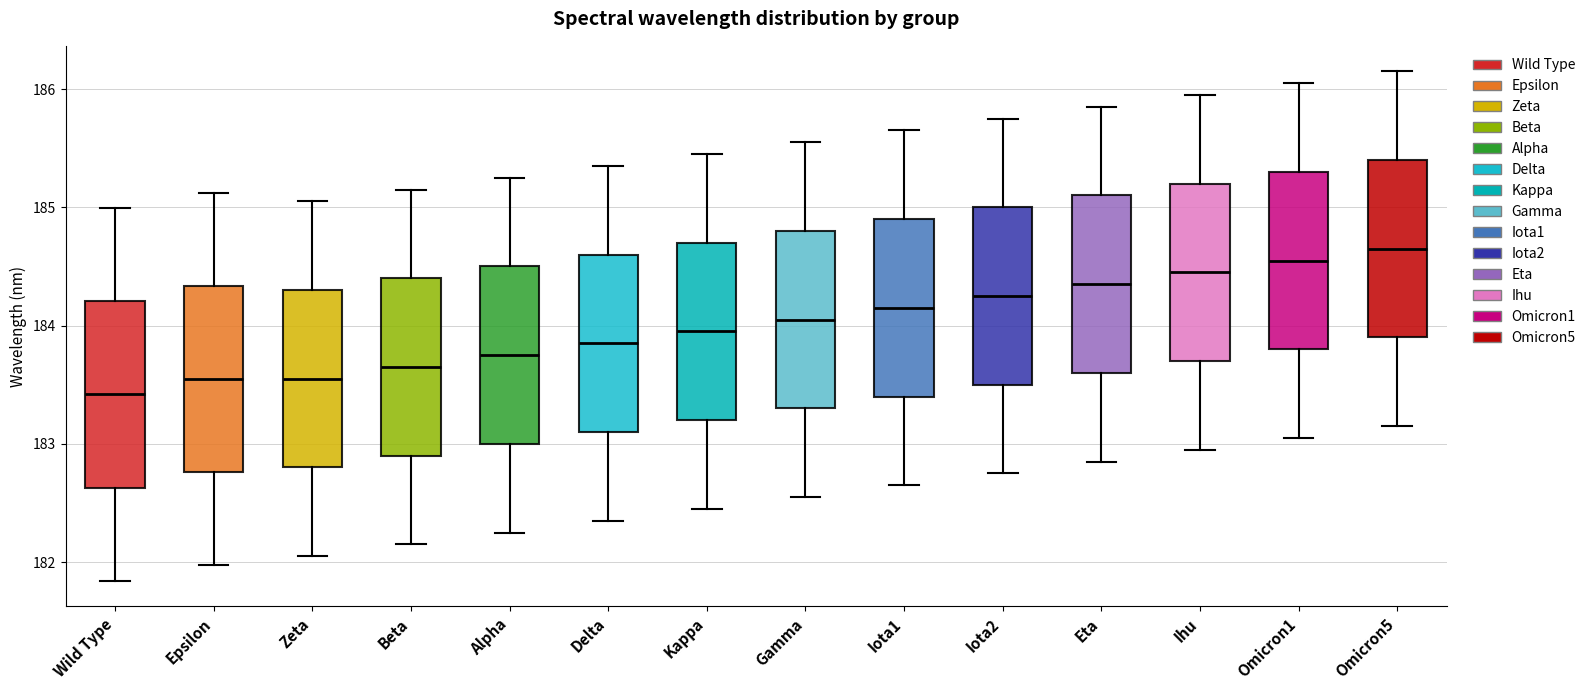

Where does the lower whisker of the box for Kappa end on the y-axis? The values are not printed on the chart, so give them approximately, as read against the axis.

182.5